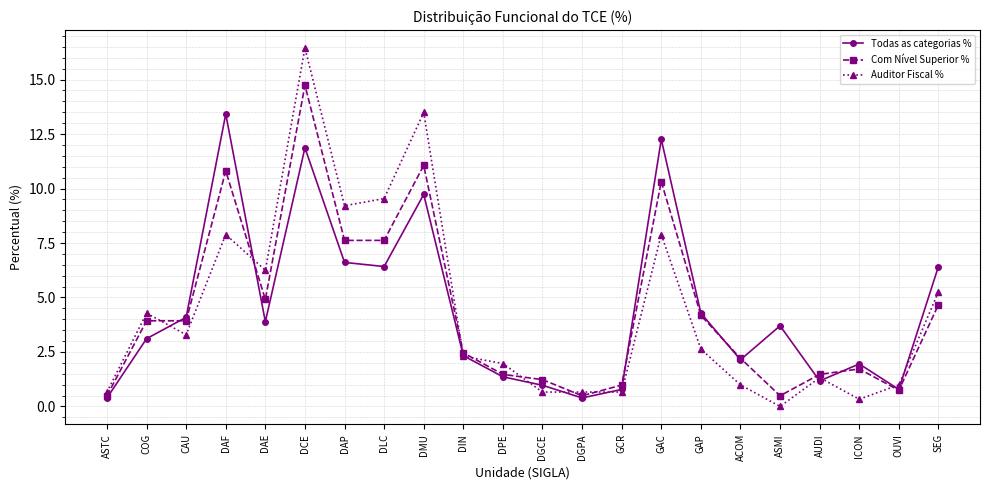

True or false: Auditor Fiscal % has a value of 16.5 at DAP.

False